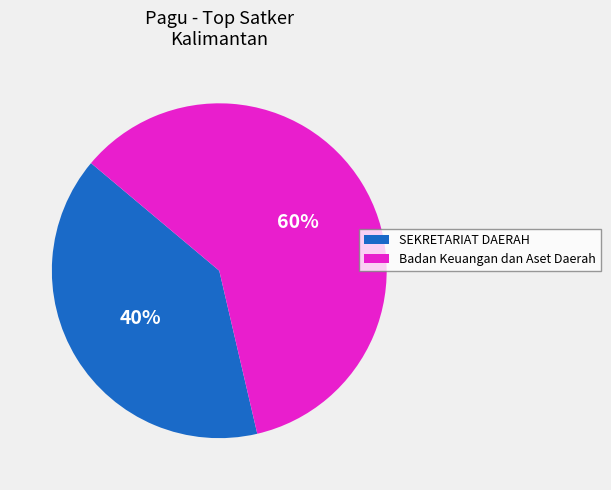

Is there any slice that represents more than half of the pie?

Yes